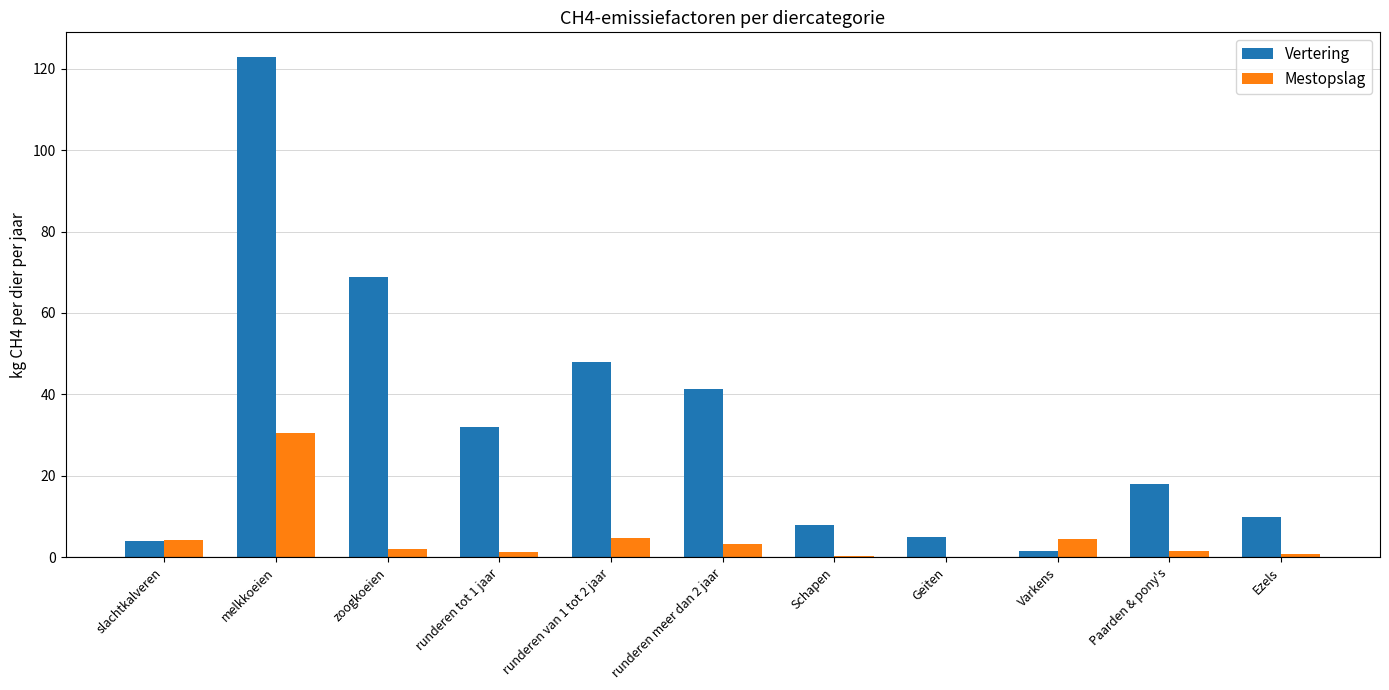

What is the sum of all Vertering values?

359.4